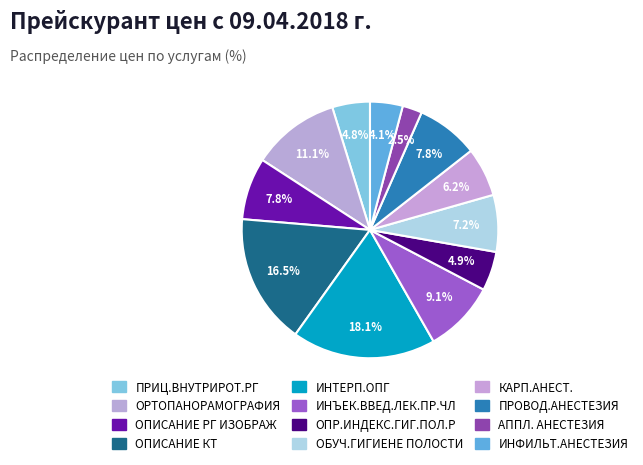

Count the number of slices in the pie.

12